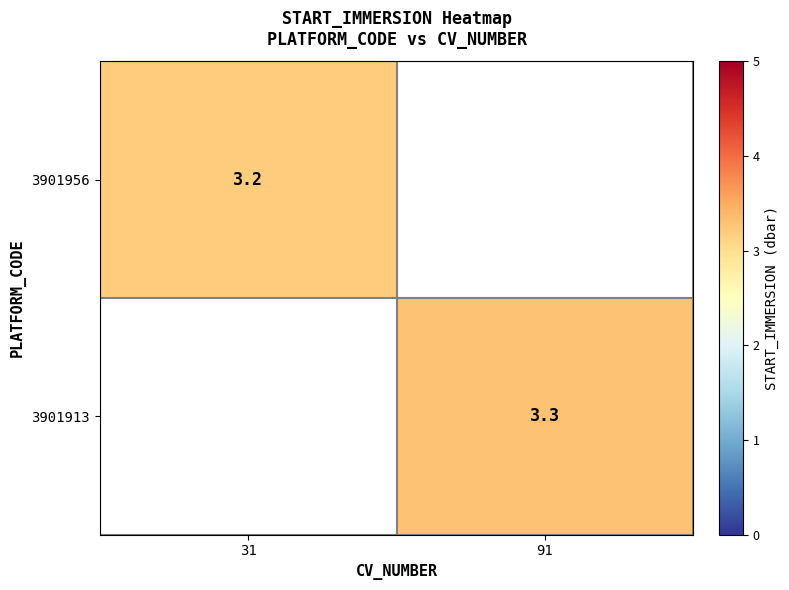

The 3901913 series shows 5.8 at 91. True or false?

False